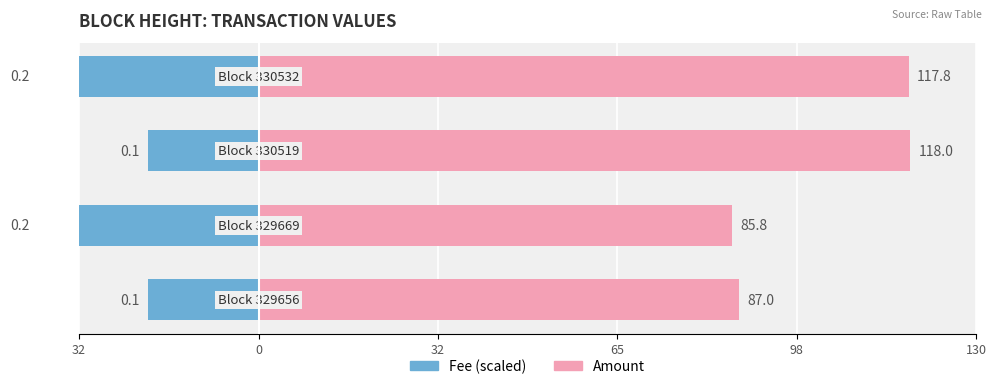

True or false: Fee has a value of -20.0 at 32.

True